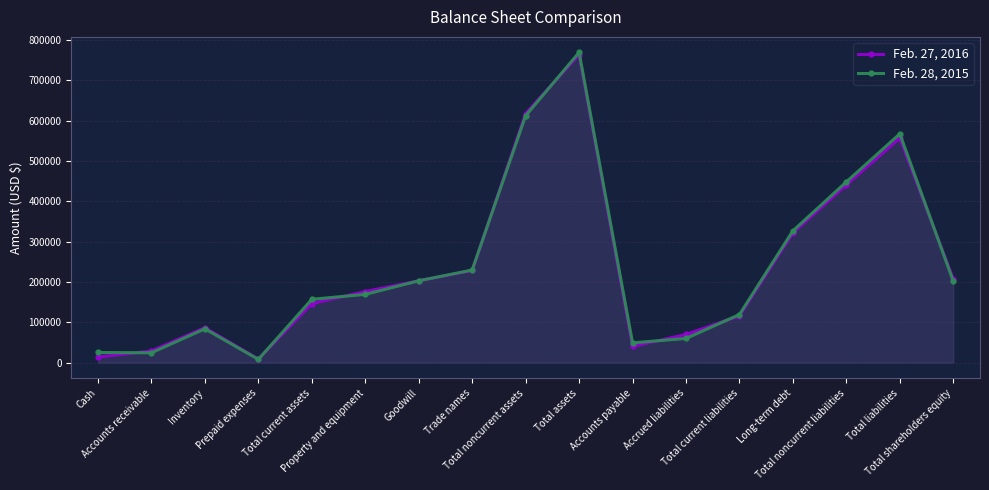

What is the value of the Feb. 27, 2016 point at the 16th from the left?

556700